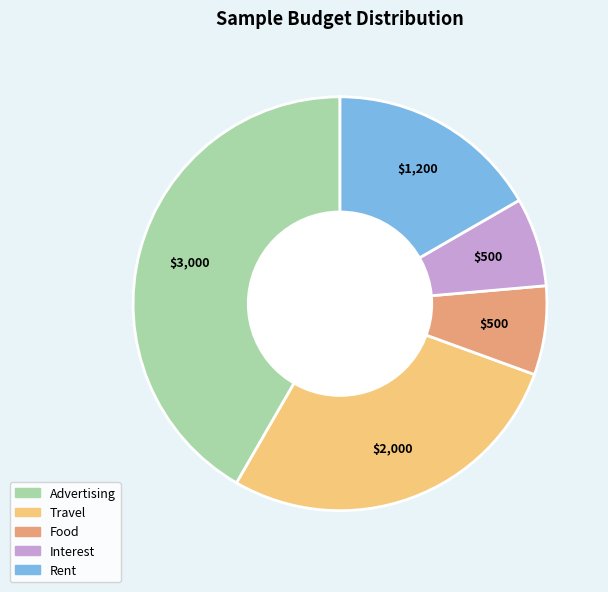

Which slice is the largest?

Advertising